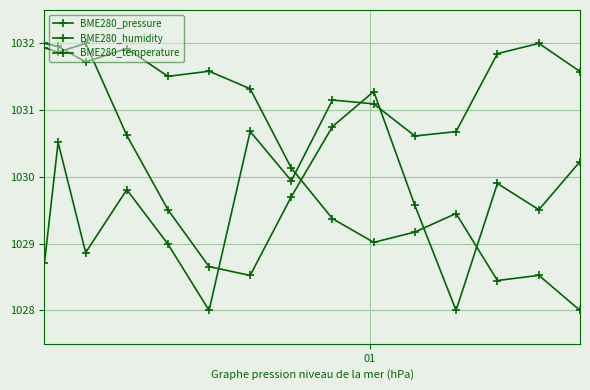

What is the sum of all BME280_temperature values?

15452.1